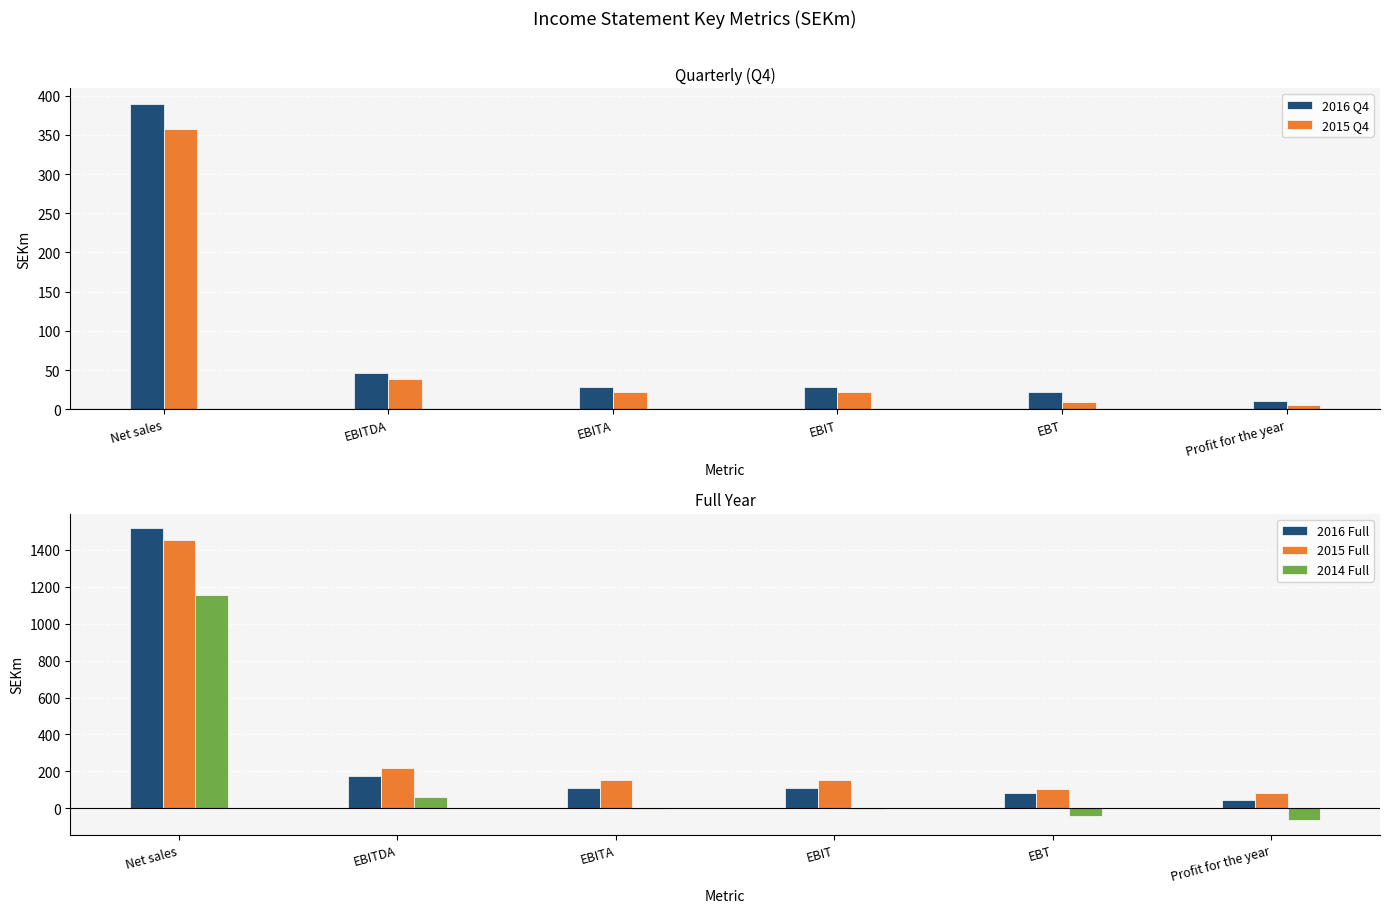

What is the difference between the maximum and second lowest values in the 2015 Q4 series?

347.9